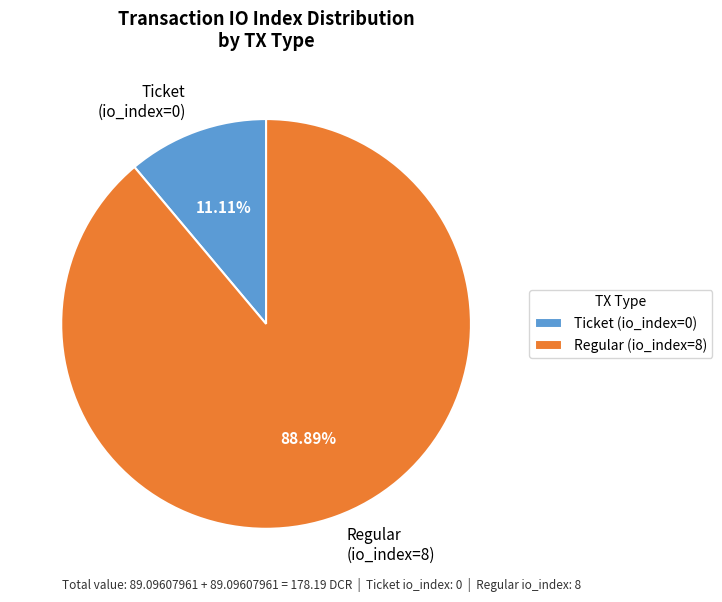

Rank the categories by value from highest to lowest.

Regular (io_index=8), Ticket (io_index=0)